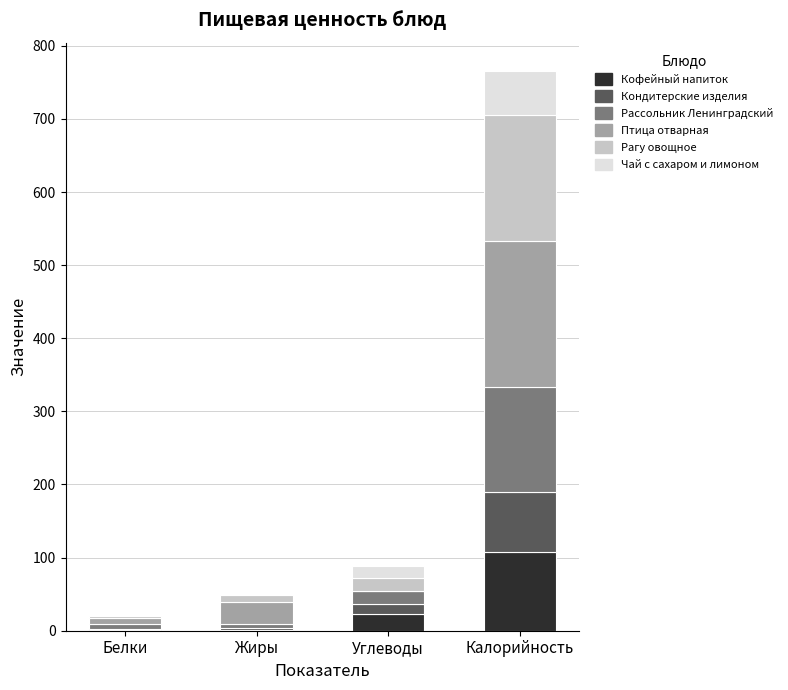

At which label does Кофейный напиток reach its peak?

Калорийность